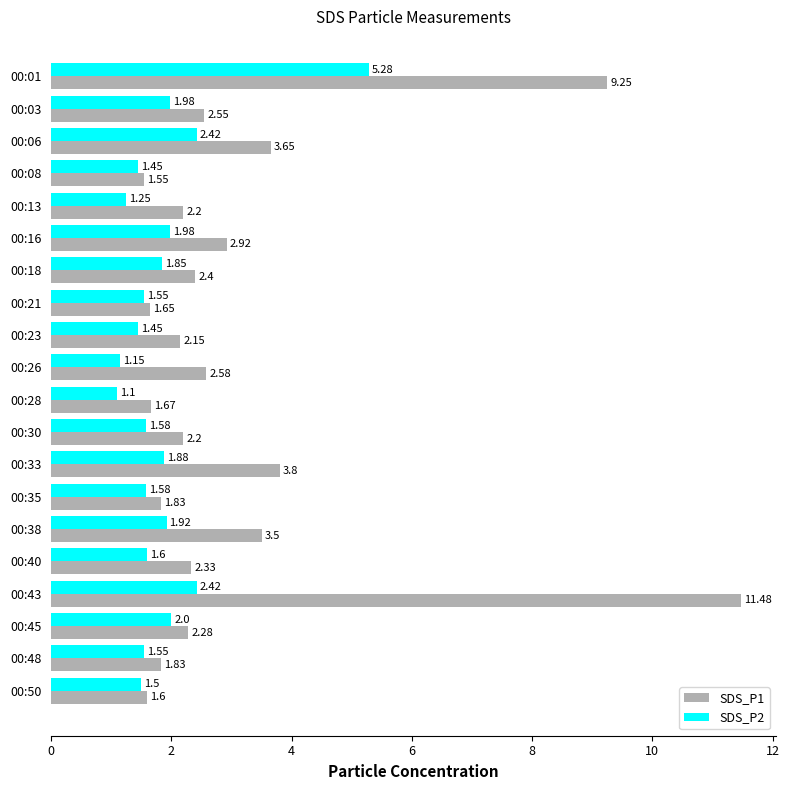

At which label does SDS_P1 reach its peak?

00:43